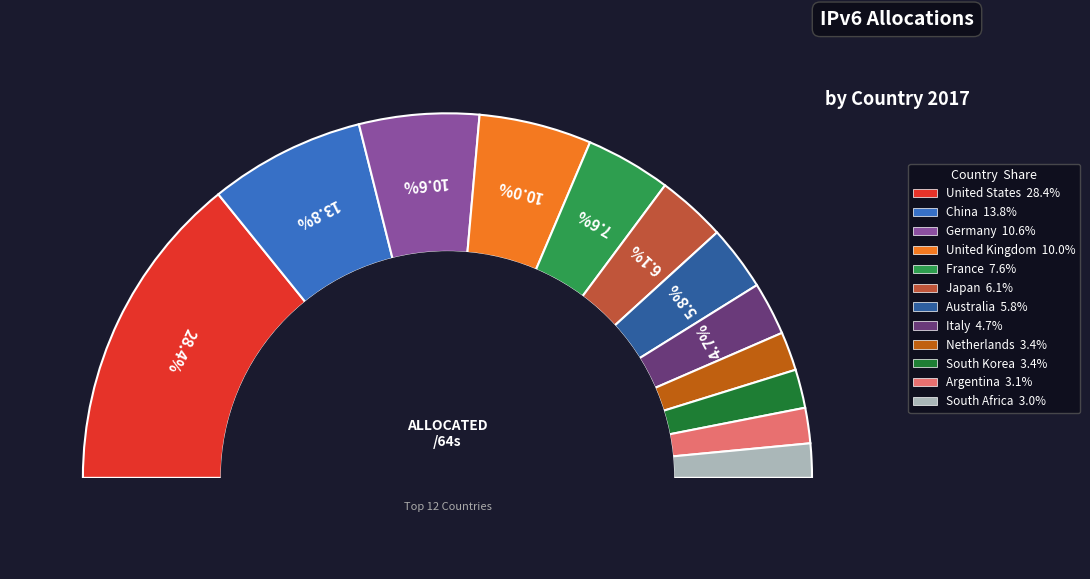

Does Germany represent more than half of the total?

No